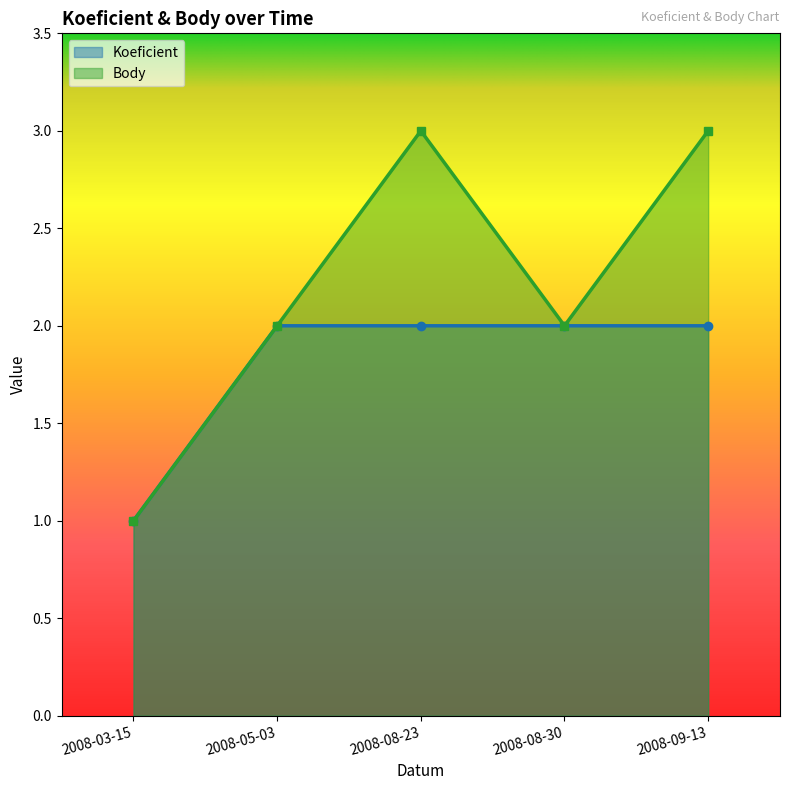

What position from the right is 2008-08-30?

2